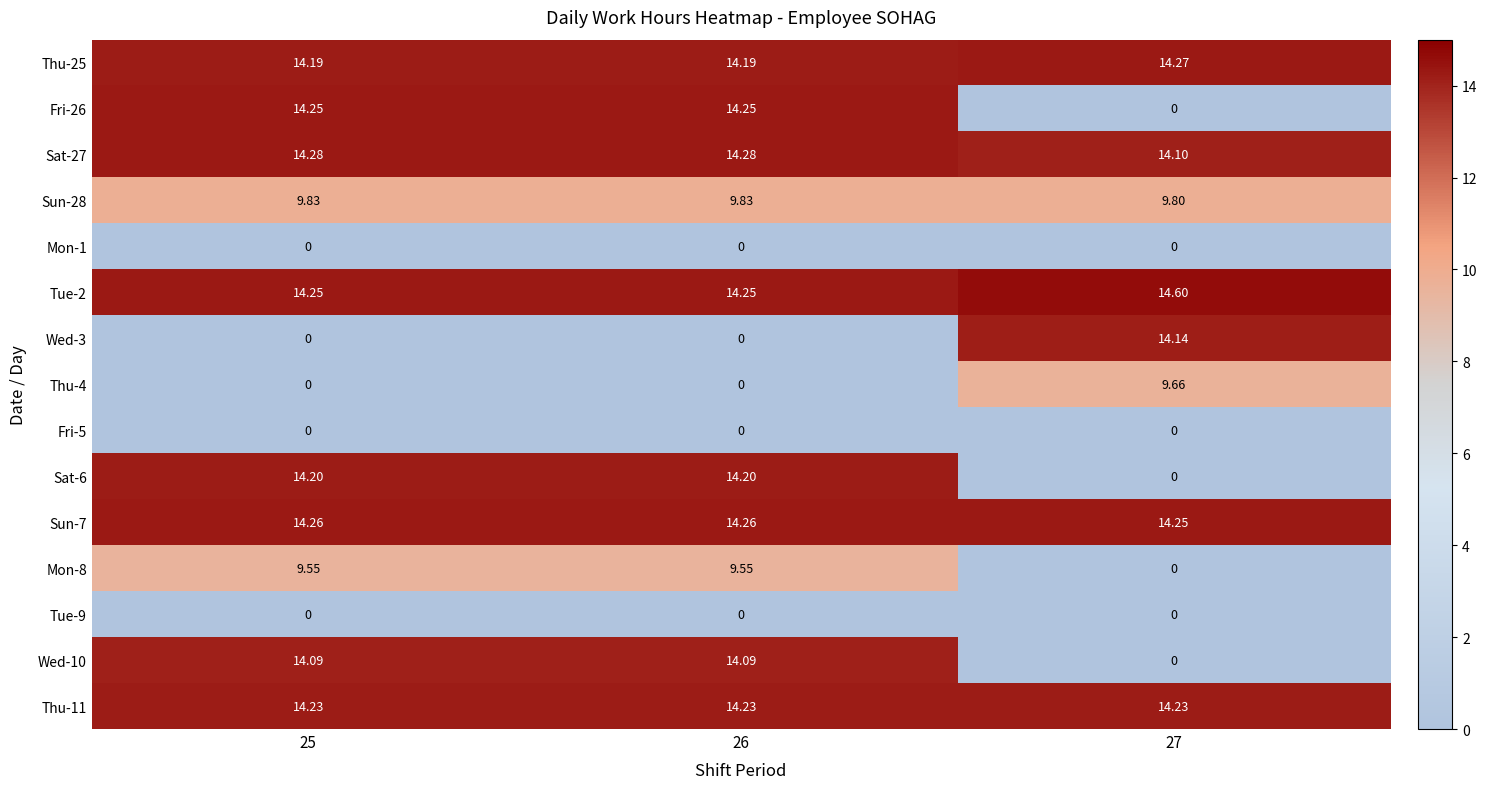

Is the value of Sat-27 at 26 greater than the value of Fri-26 at 26?

Yes